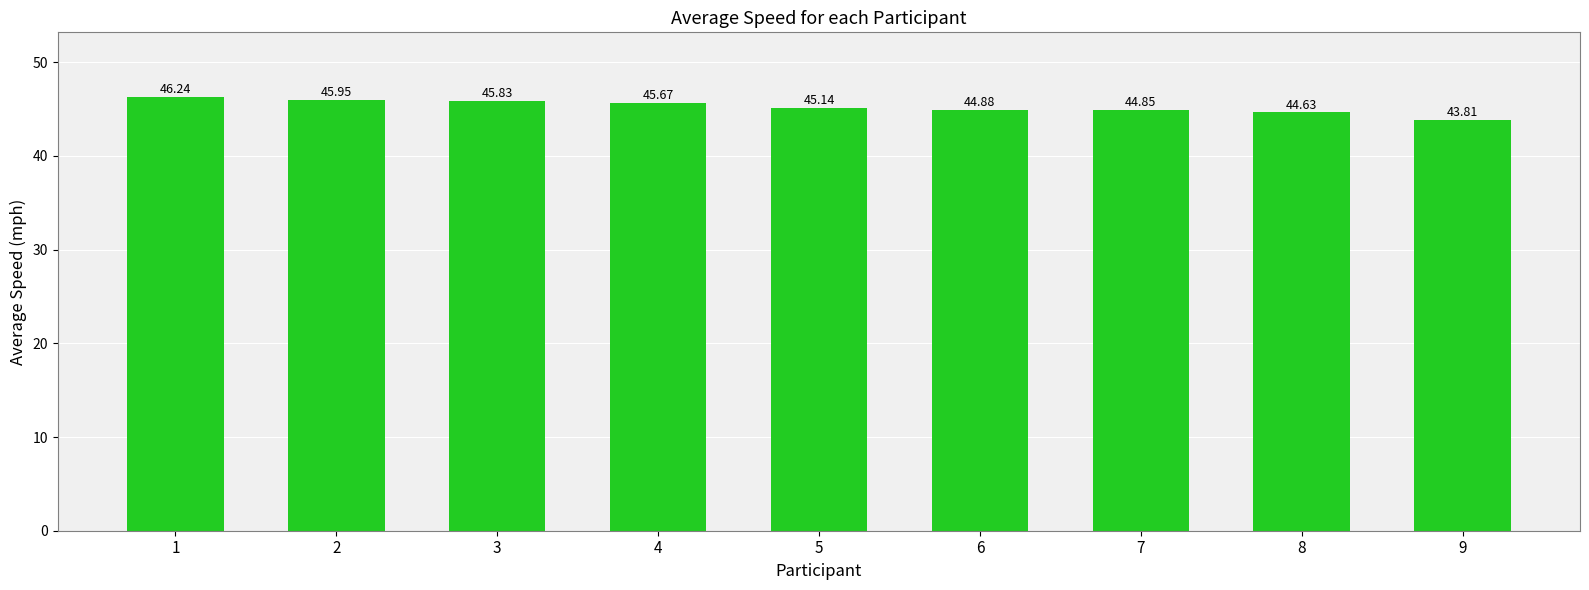

What is the change in value from 6 to 9?

-1.1